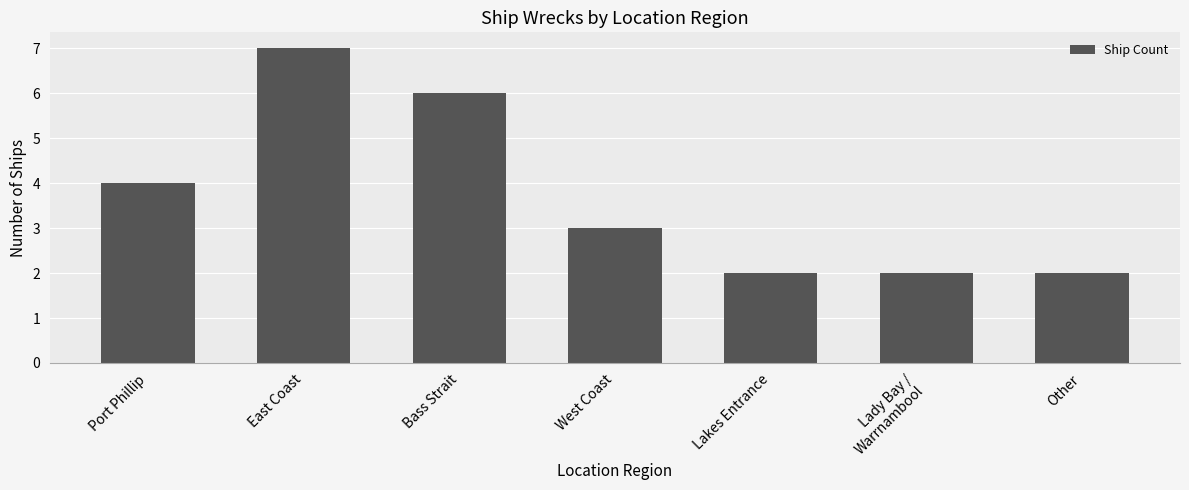

Reading right to left, list all the values displayed in this chart.

Other=2	Lady Bay /
Warrnambool=2	Lakes Entrance=2	West Coast=3	Bass Strait=6	East Coast=7	Port Phillip=4